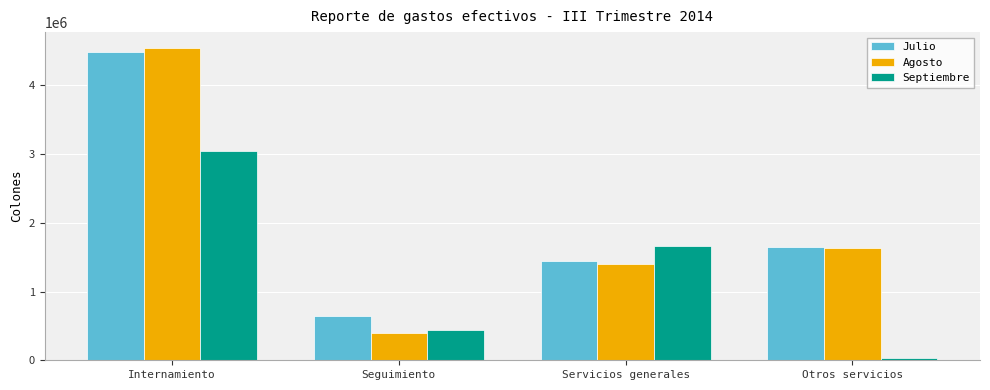

What is the sum of the Agosto values at Seguimiento and Servicios generales?

1804332.5